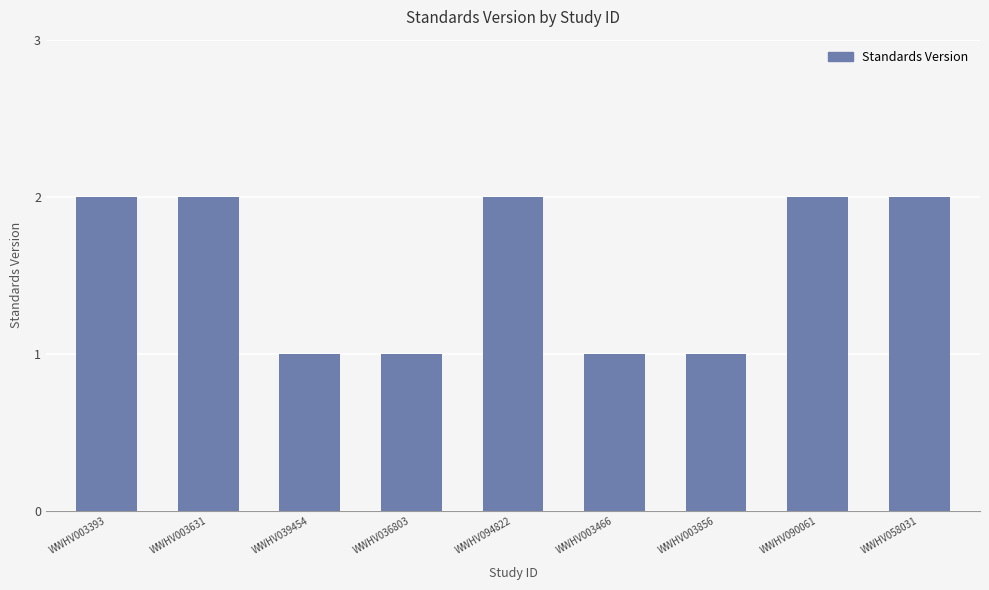

Does the chart contain stacked bars?

No